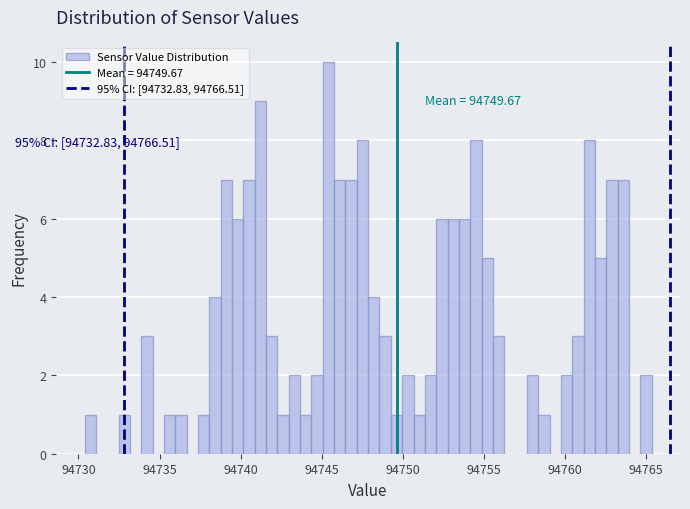

Read against the x-axis, roughly where is the centre of the tallest bar?

94745.5